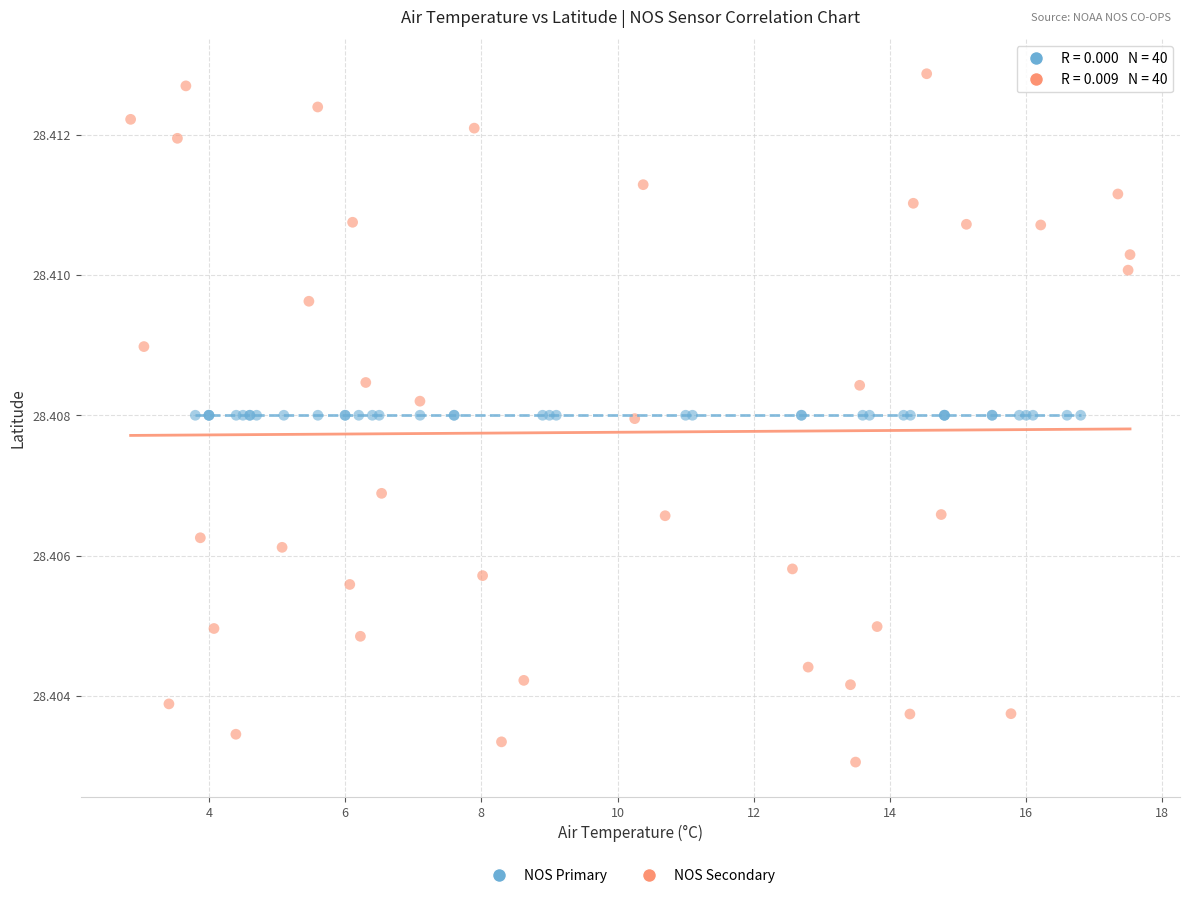

Which series reaches the minimum Y coordinate?

NOS Secondary